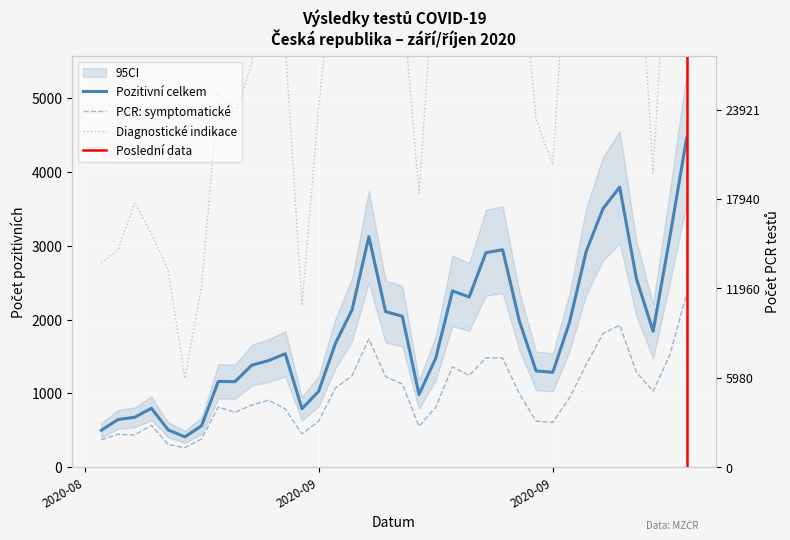

Rank the series at 2020-09-04 from lowest to highest value.

PCR: symptomatické, Pozitivní celkem, Diagnostické indikace